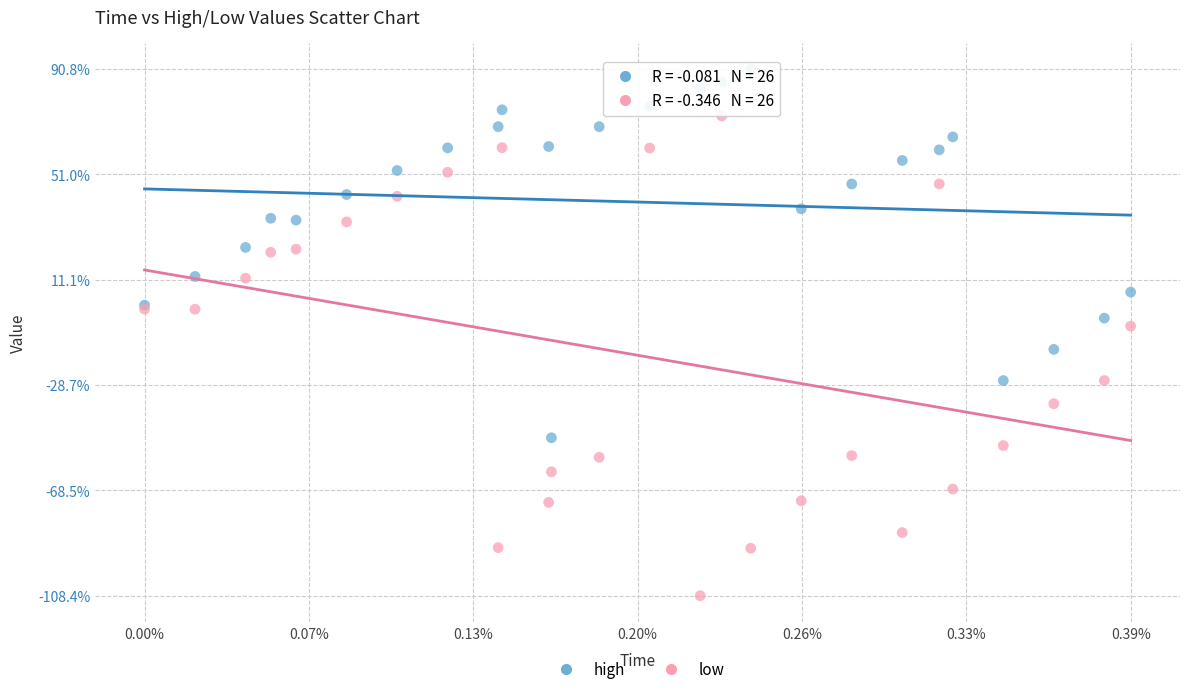

Which series contains the lowest Y value?

low